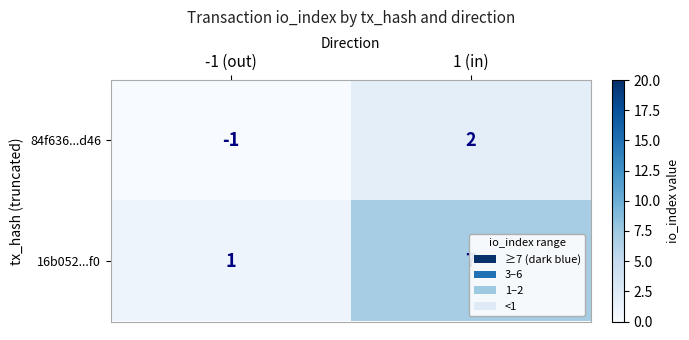

Count the number of data series in this chart.

2